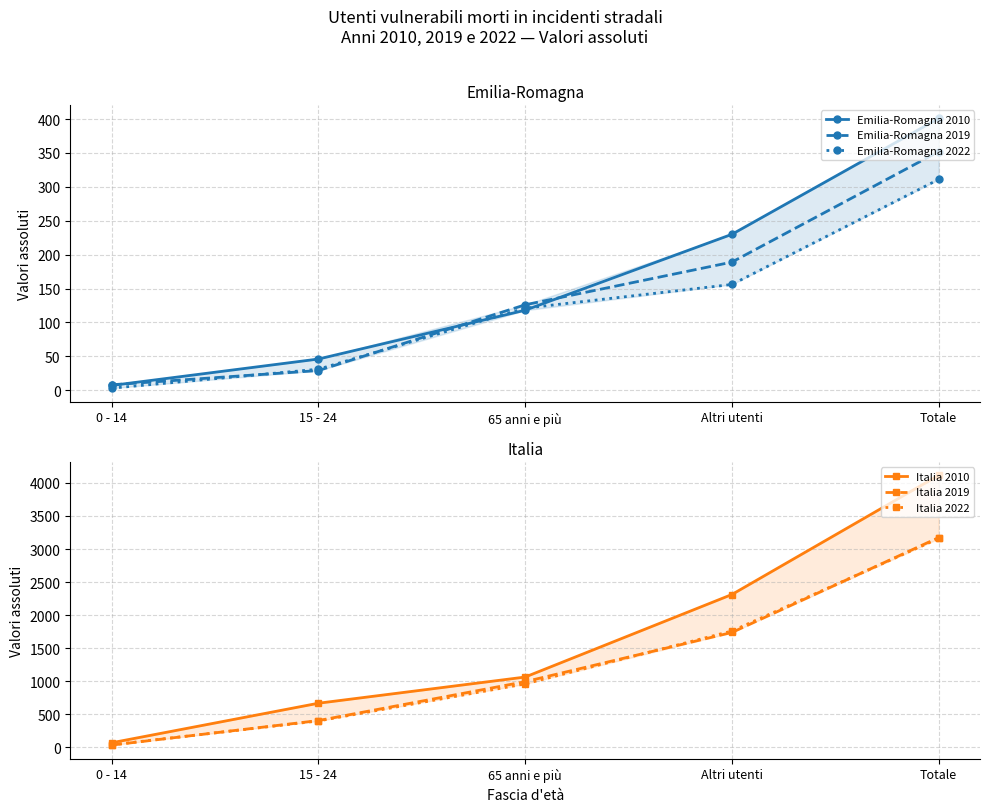

What is the label of the 5th point from the left?

Totale